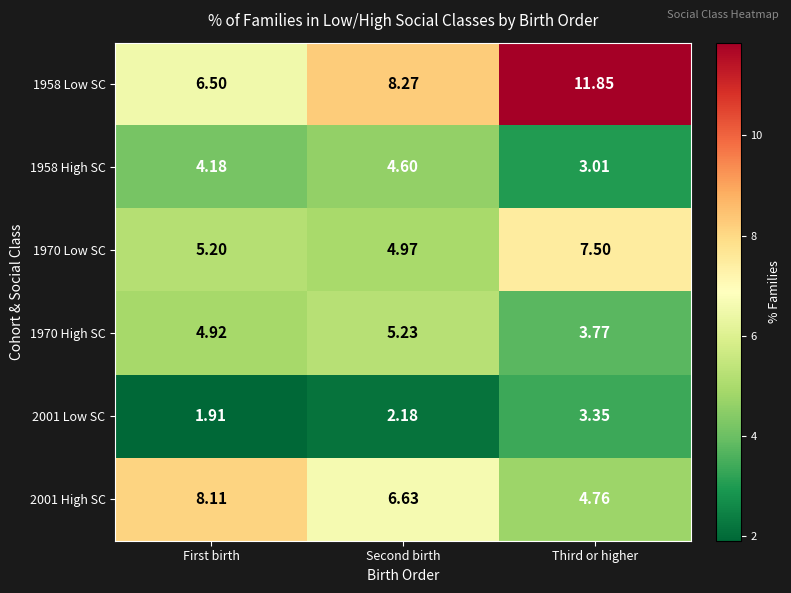

Which series has the largest total across all categories?

1958 Low SC